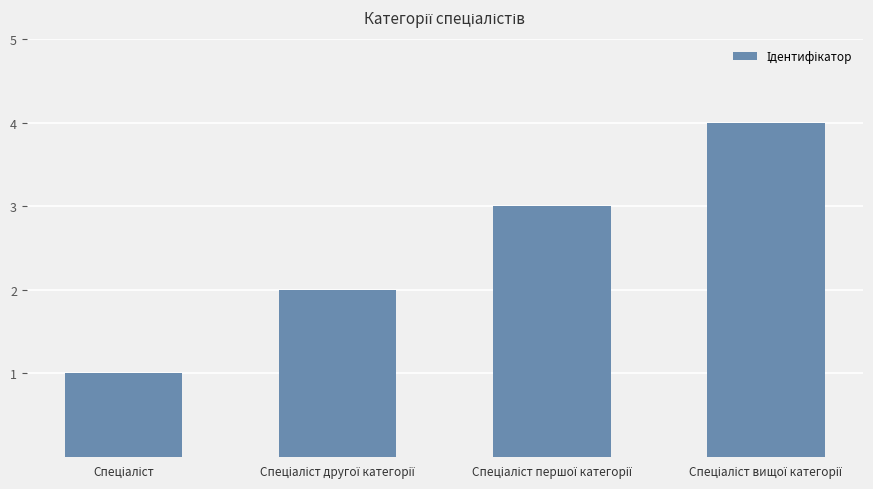

What is the greatest value displayed?

4